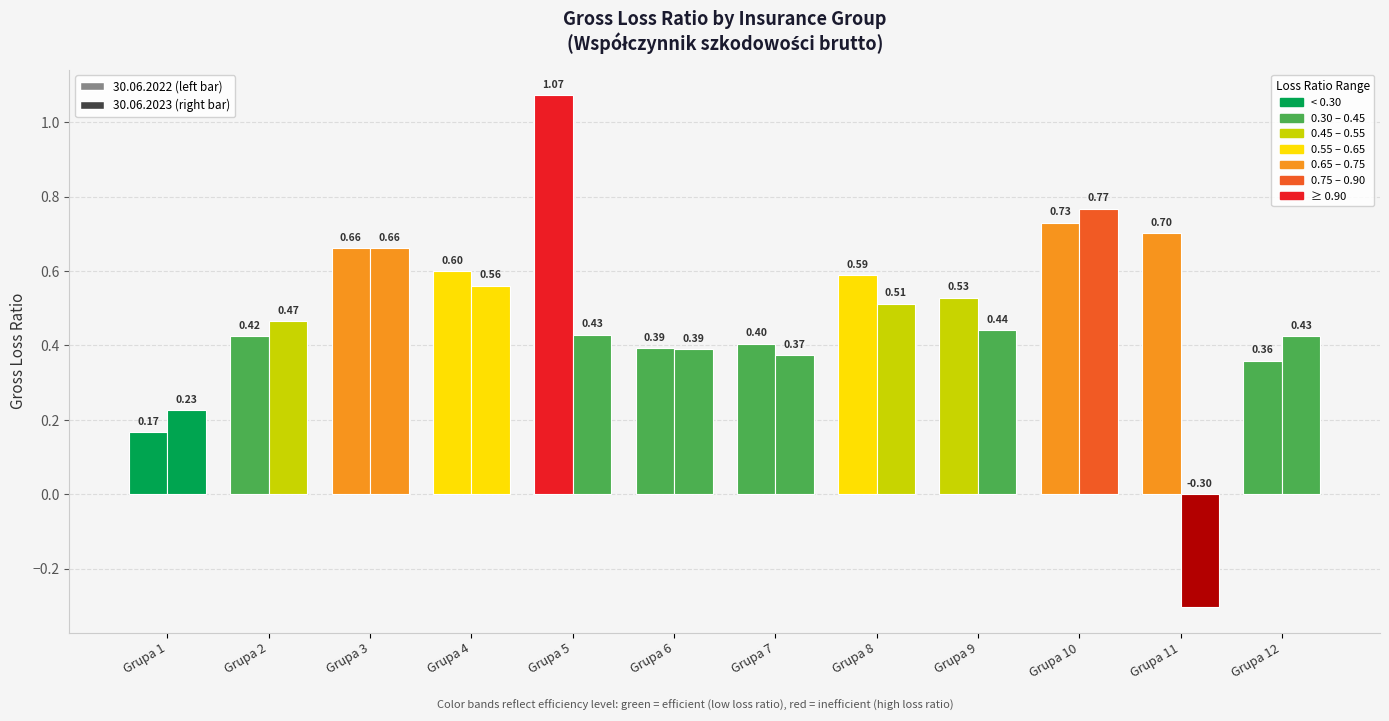

How many groups of bars are there?

12